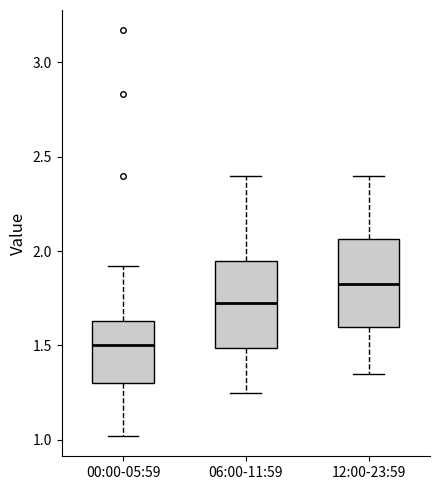

Which box has the highest median line?

12:00-23:59